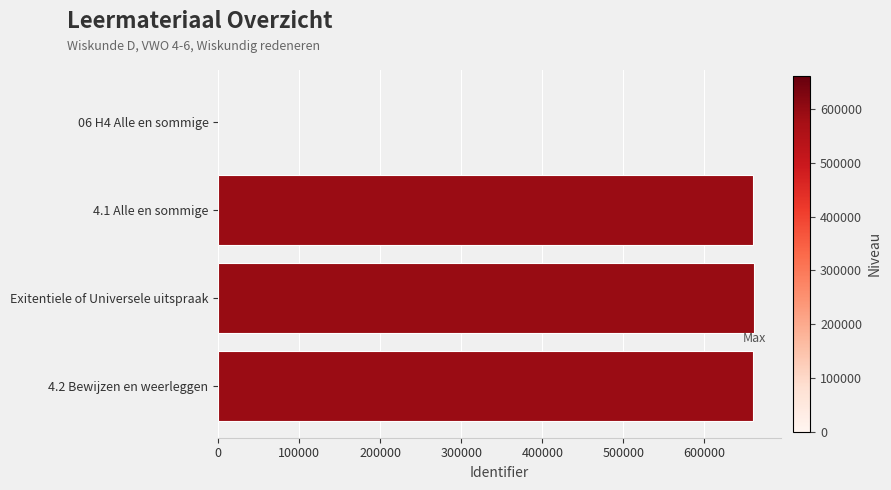

What is the greatest value displayed?

661367